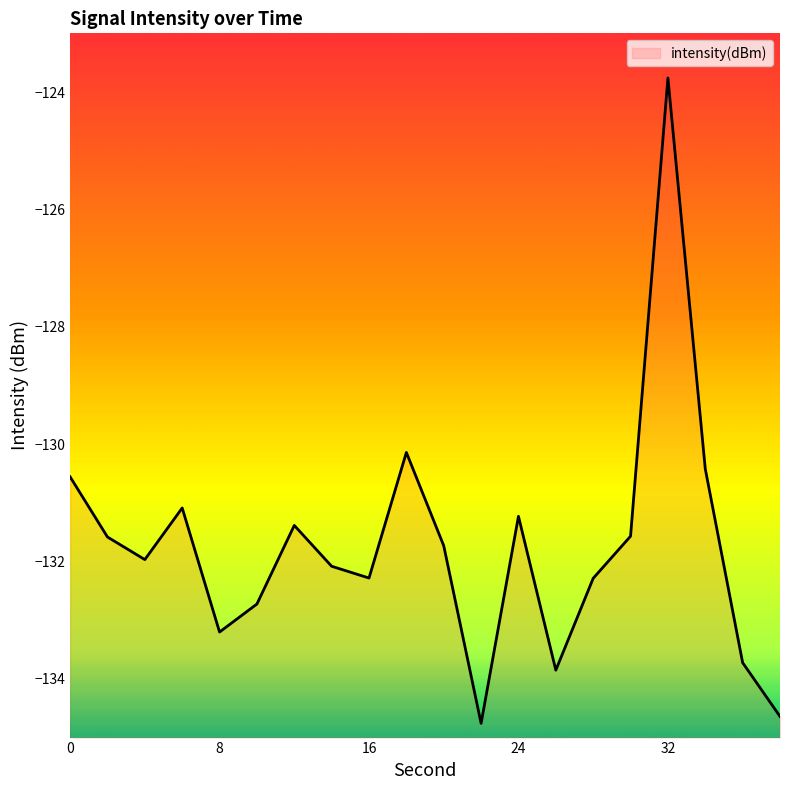

What is the change in value from 2 to 32?

+7.8